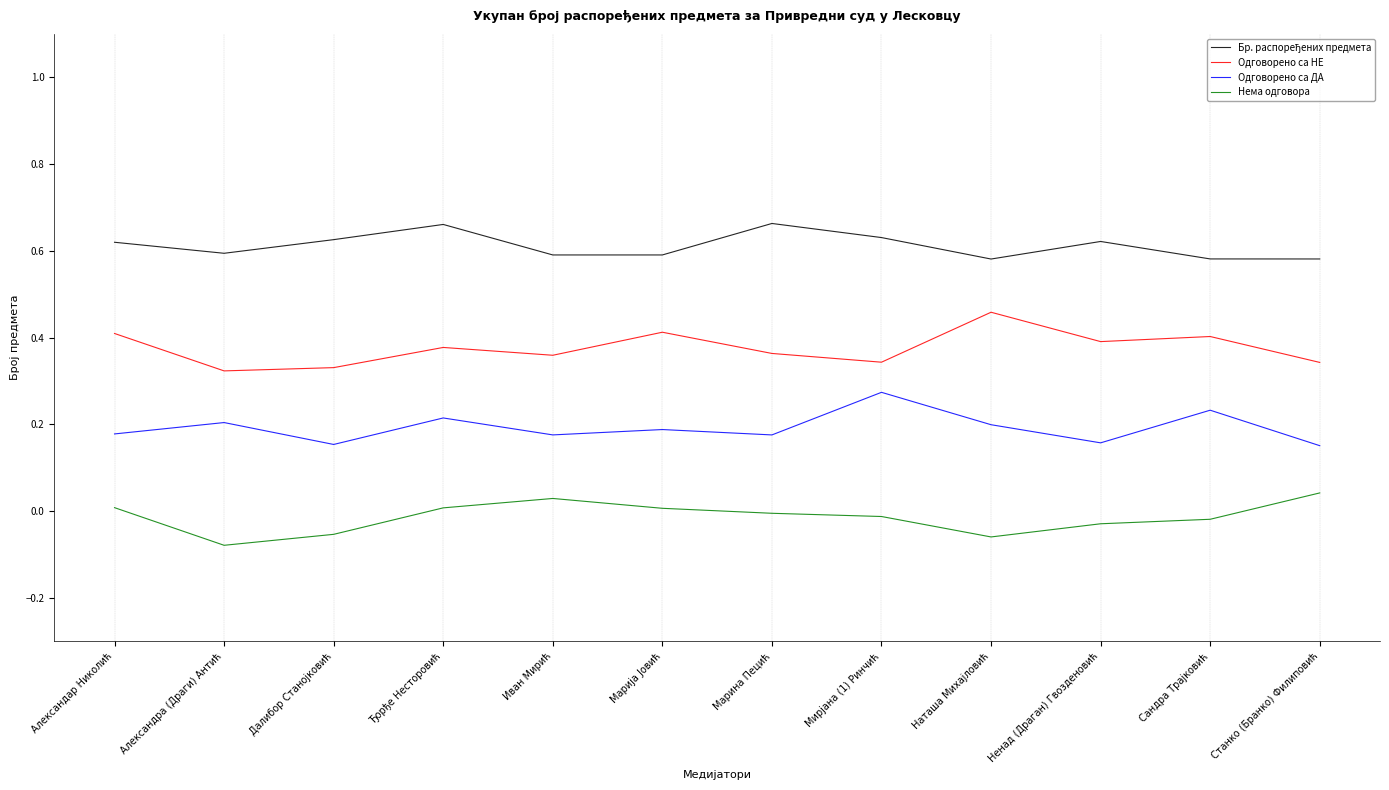

How many lines are shown in the chart?

4